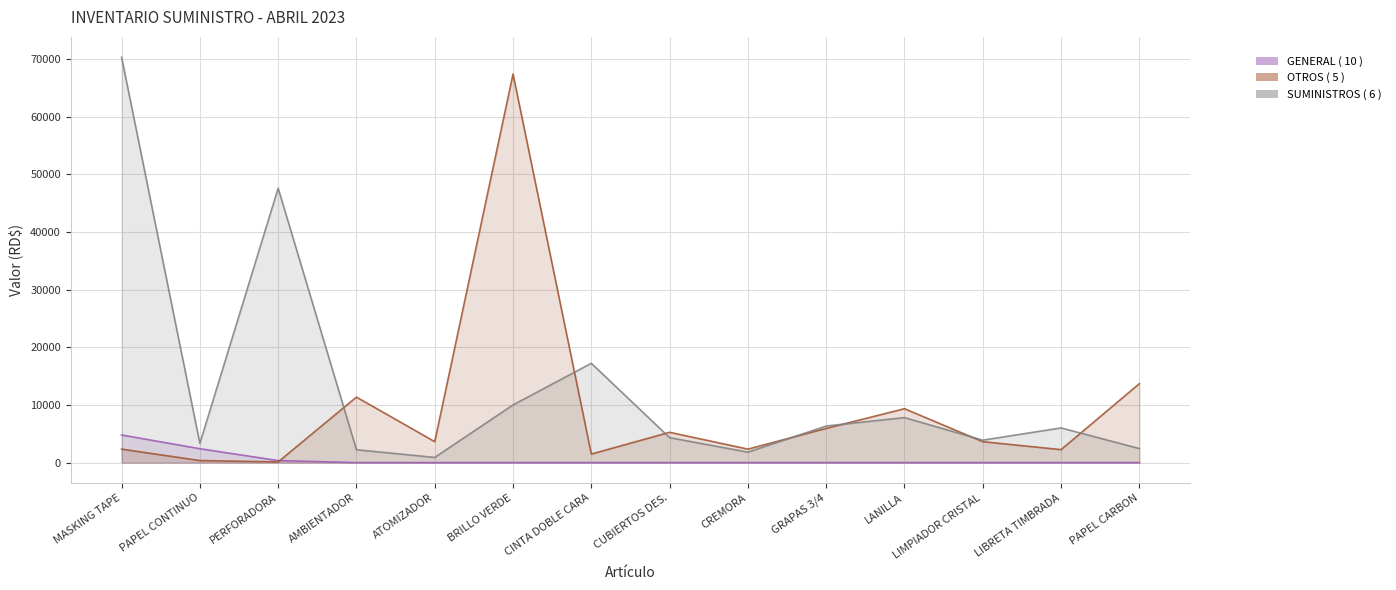

Rank the series by their average value, from lowest to highest.

OTROS ( 5 ), SUMINISTROS ( 6 )